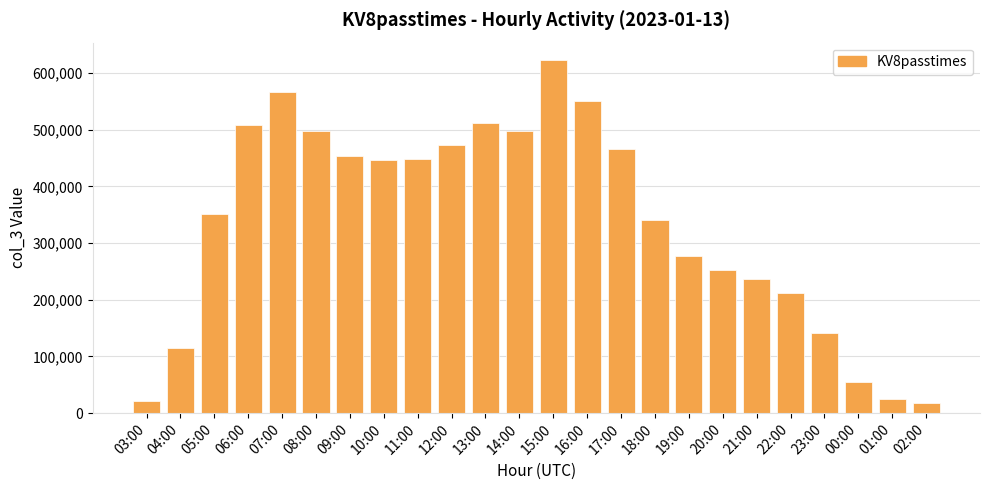

What is the change in value from 08:00 to 00:00?

-442895